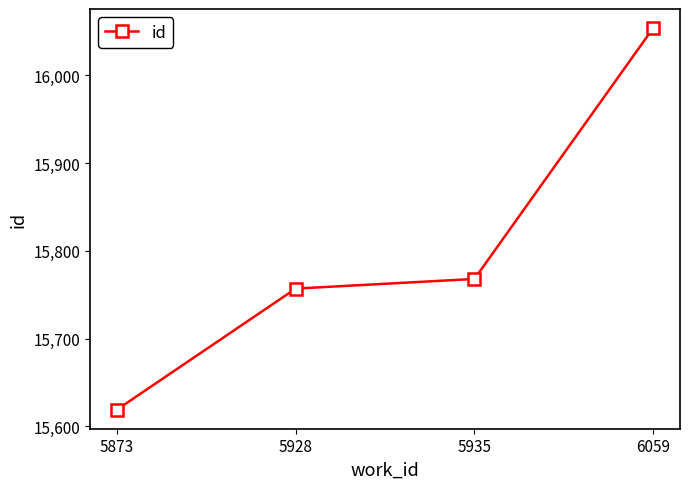

What is the sum of the values at 5928 and 5935?

31525